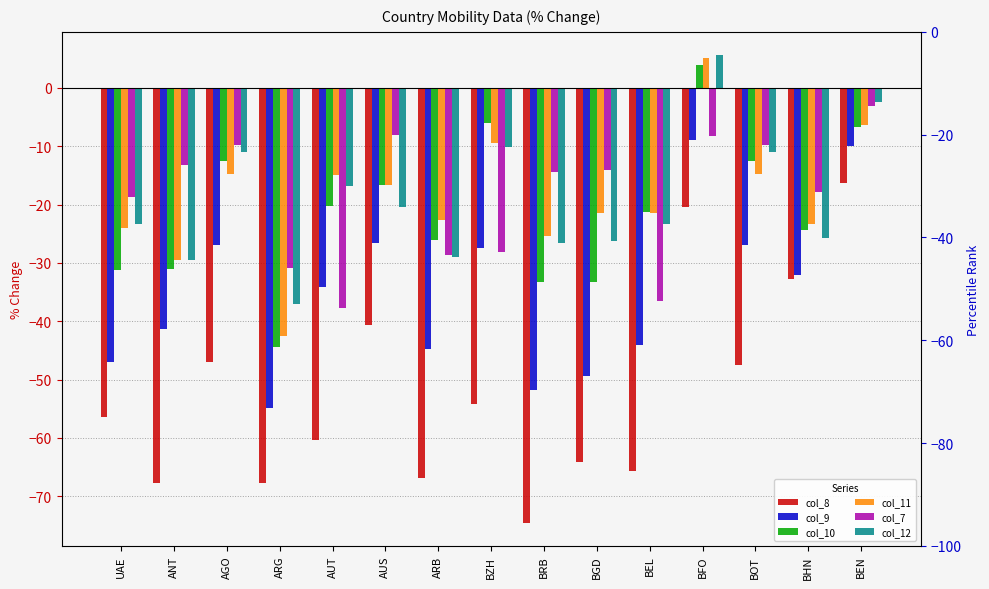

What is the difference between the col_8 values at AGO and AUT?

13.4